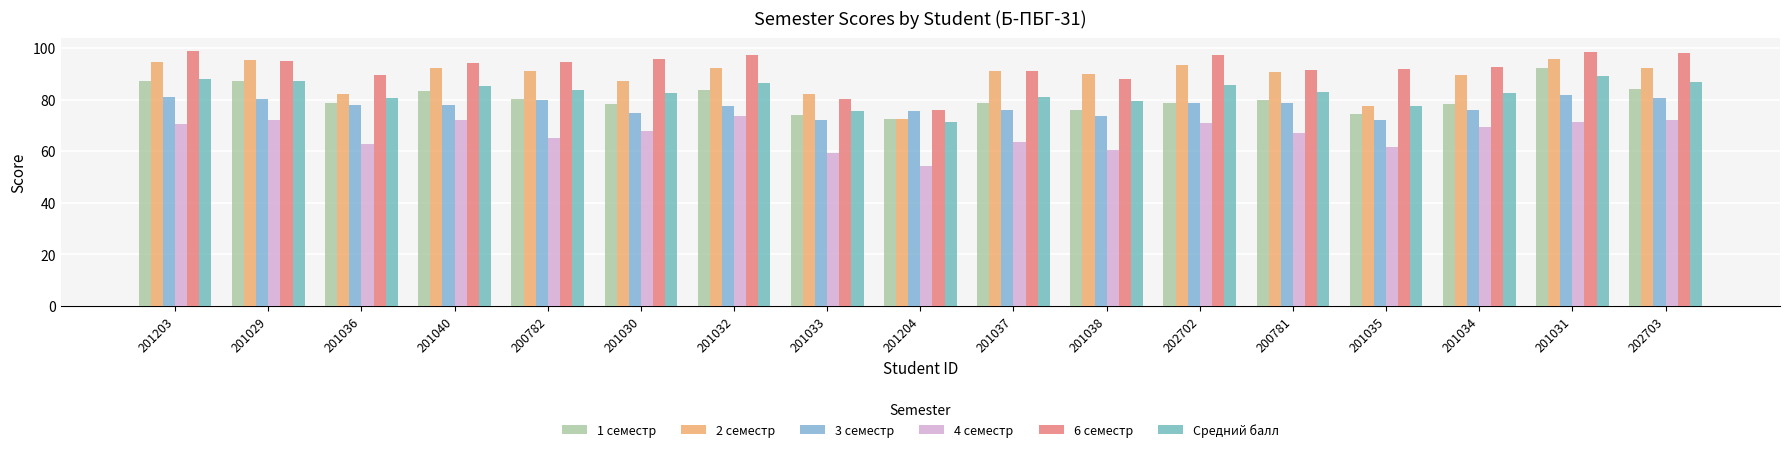

Which series has the widest spread of values?

2 семестр